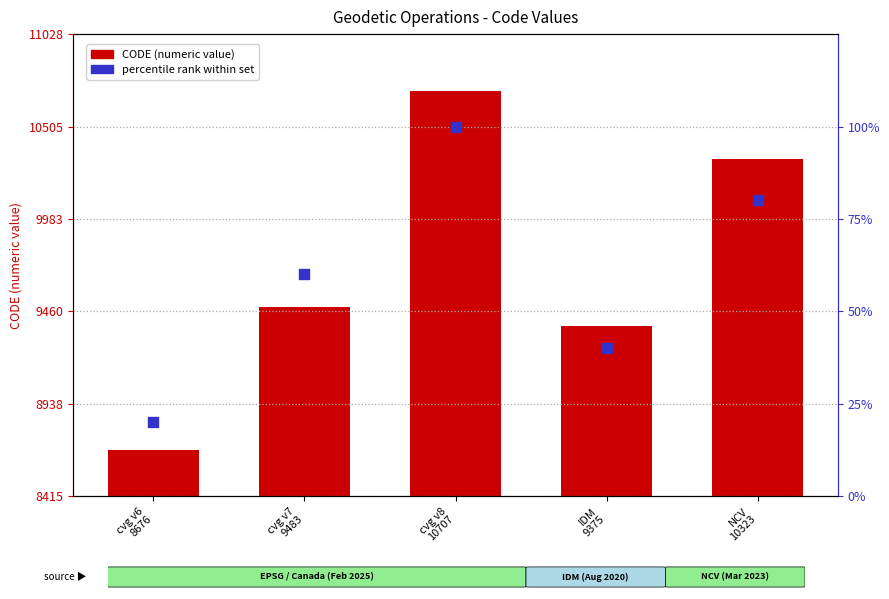

Which series reaches the maximum Y coordinate?

CODE (numeric)